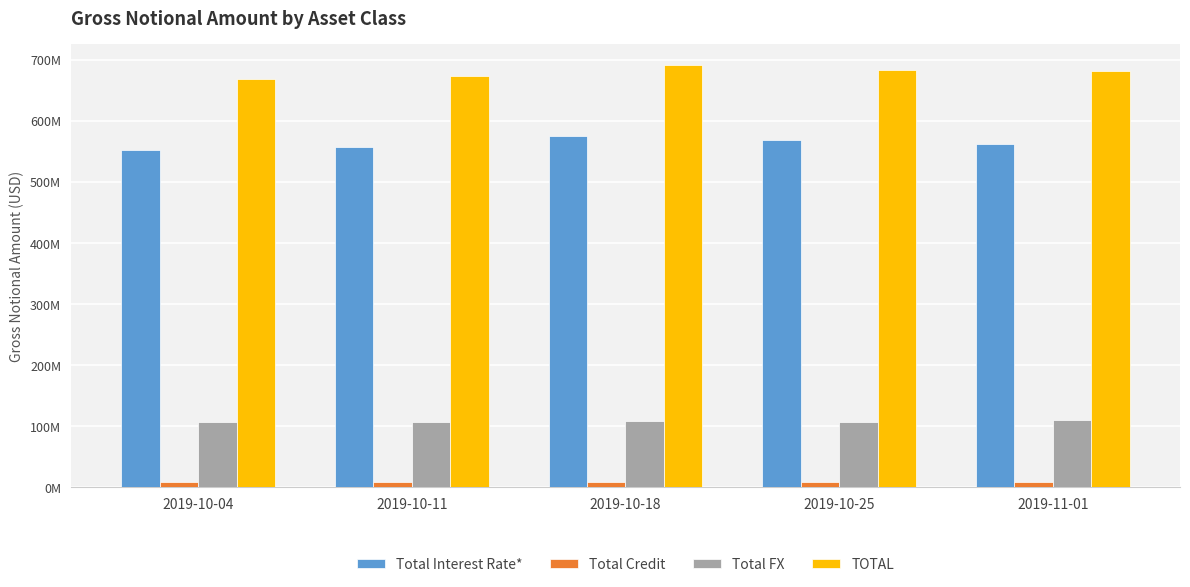

Reading left to right, list all the values displayed in this chart.

Total Interest Rate*: 552098195	557144992	574689227	568008566	562159494
Total Credit: 8730956	8806237	8716703	8342142	8521378
Total FX: 107045923	106518341	107906606	106748922	110346251
TOTAL: 667875074	672469570	691312536	683099630	681027122